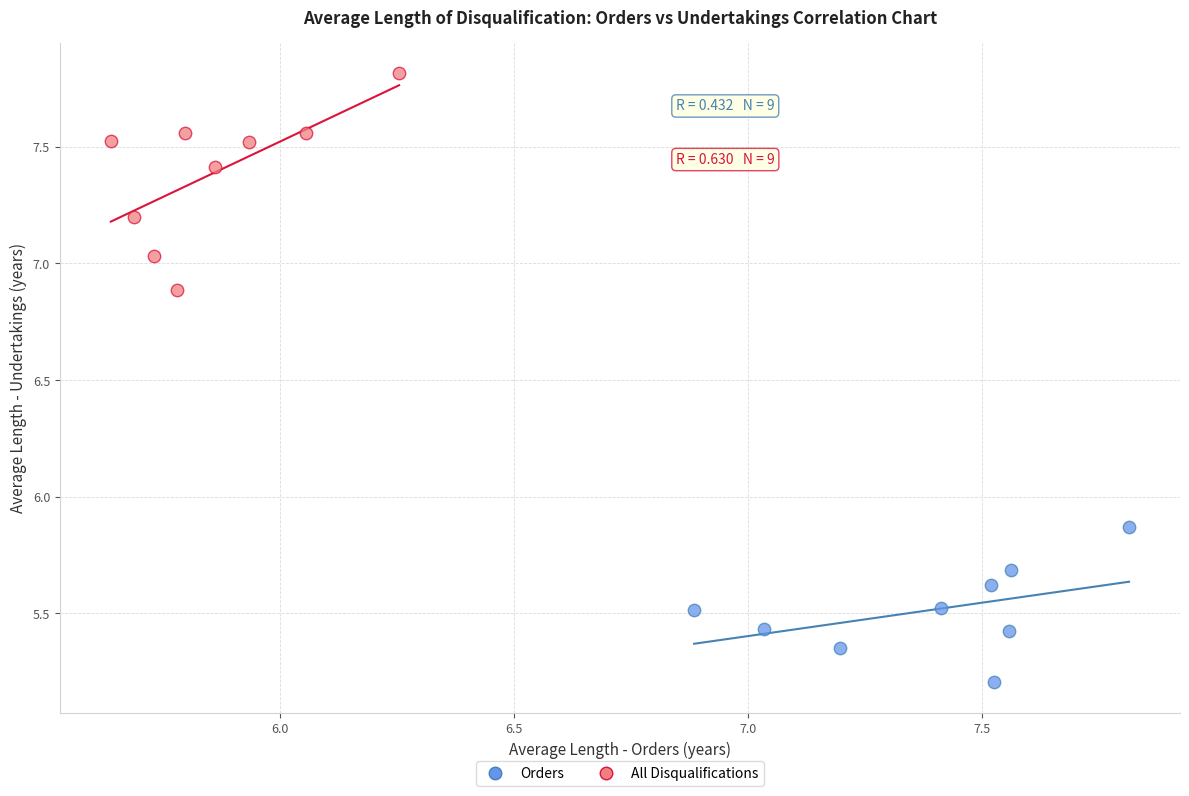

Which series has the largest Y range (max minus min)?

All Disqualifications